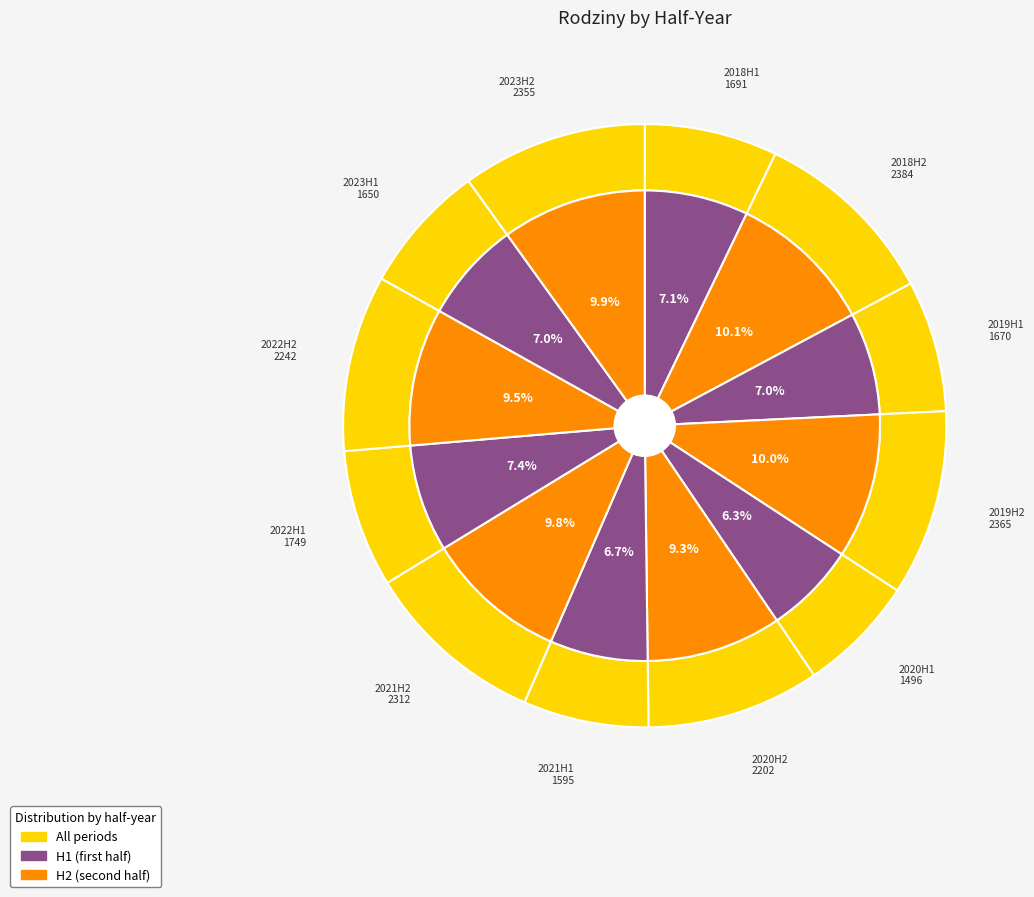

What is the ratio of the value at 2020H1 to the value at 2023H1?

0.9